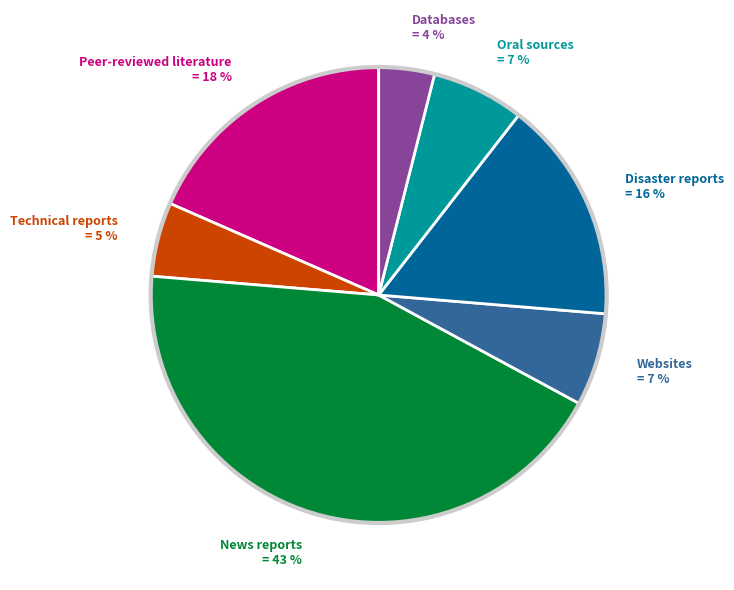

Do News reports and Databases together represent more than half of the pie?

No